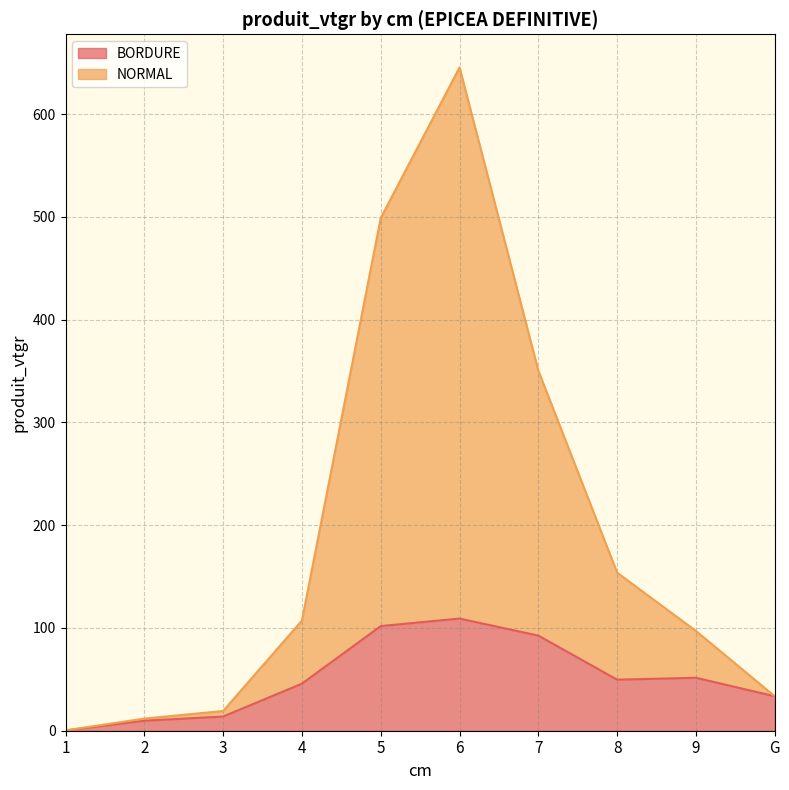

What position from the right is 5?

6